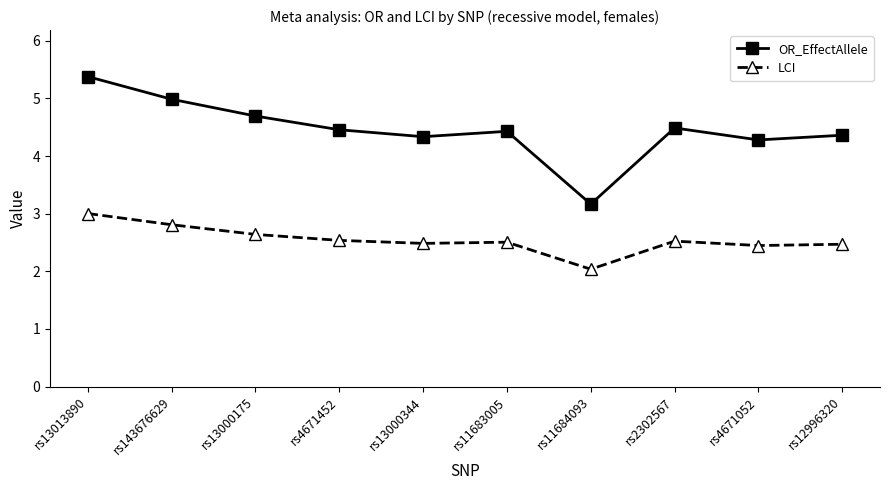

True or false: OR_EffectAllele and LCI intersect in this chart.

False